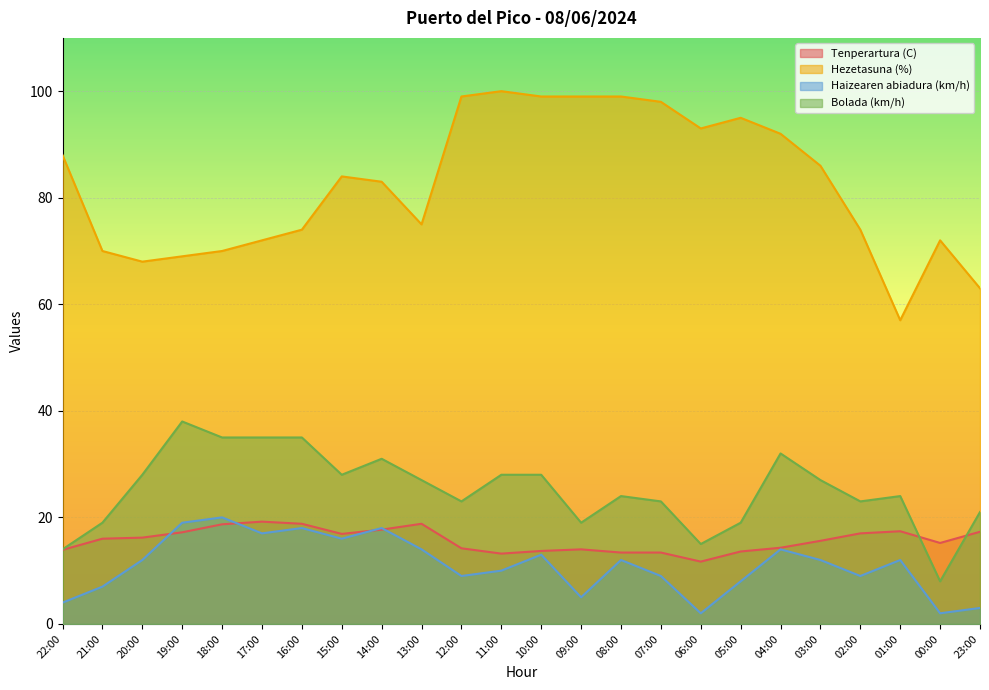

Reading left to right, what are all the values shown in this chart?

Tenperartura (C): 22:00=13.9	21:00=16.0	20:00=16.2	19:00=17.2	18:00=18.7	17:00=19.2	16:00=18.8	15:00=16.9	14:00=17.7	13:00=18.8	12:00=14.2	11:00=13.2	10:00=13.7	09:00=14.0	08:00=13.4	07:00=13.4	06:00=11.7	05:00=13.6	04:00=14.3	03:00=15.6	02:00=17.0	01:00=17.4	00:00=15.2	23:00=17.3
Hezetasuna (%): 22:00=88.0	21:00=70.0	20:00=68.0	19:00=69.0	18:00=70.0	17:00=72.0	16:00=74.0	15:00=84.0	14:00=83.0	13:00=75.0	12:00=99.0	11:00=100.0	10:00=99.0	09:00=99.0	08:00=99.0	07:00=98.0	06:00=93.0	05:00=95.0	04:00=92.0	03:00=86.0	02:00=74.0	01:00=57.0	00:00=72.0	23:00=63.0
Haizearen abiadura (km/h): 22:00=4.0	21:00=7.0	20:00=12.0	19:00=19.0	18:00=20.0	17:00=17.0	16:00=18.0	15:00=16.0	14:00=18.0	13:00=14.0	12:00=9.0	11:00=10.0	10:00=13.0	09:00=5.0	08:00=12.0	07:00=9.0	06:00=2.0	05:00=8.0	04:00=14.0	03:00=12.0	02:00=9.0	01:00=12.0	00:00=2.0	23:00=3.0
Bolada (km/h): 22:00=14.0	21:00=19.0	20:00=28.0	19:00=38.0	18:00=35.0	17:00=35.0	16:00=35.0	15:00=28.0	14:00=31.0	13:00=27.0	12:00=23.0	11:00=28.0	10:00=28.0	09:00=19.0	08:00=24.0	07:00=23.0	06:00=15.0	05:00=19.0	04:00=32.0	03:00=27.0	02:00=23.0	01:00=24.0	00:00=8.0	23:00=21.0